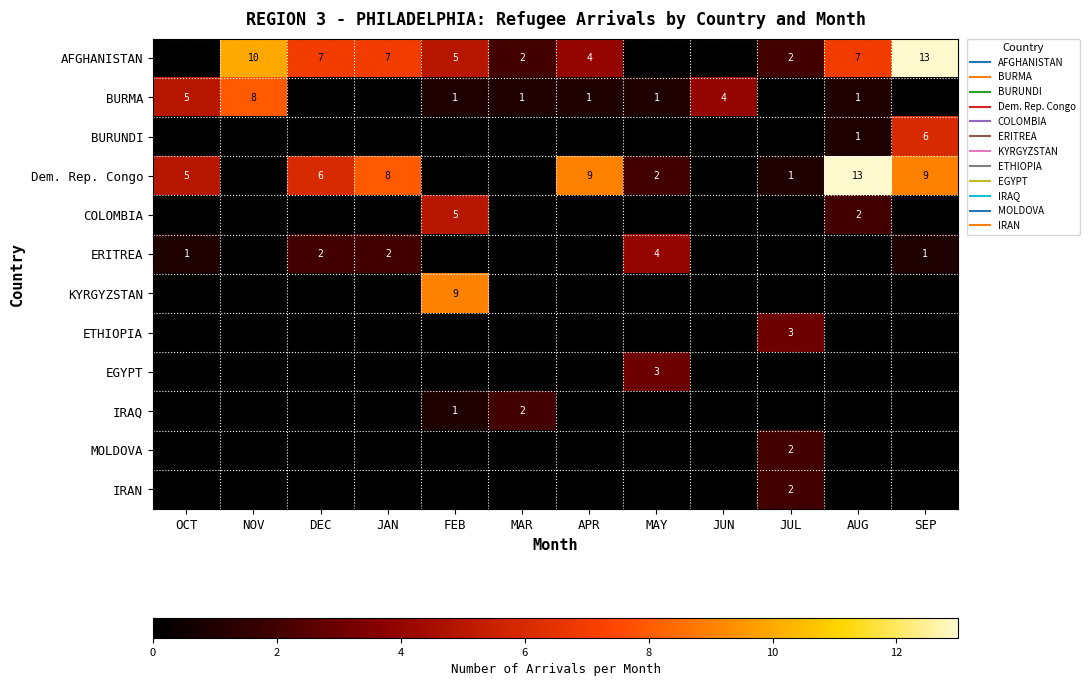

The IRAQ series shows 0 at SEP. True or false?

True